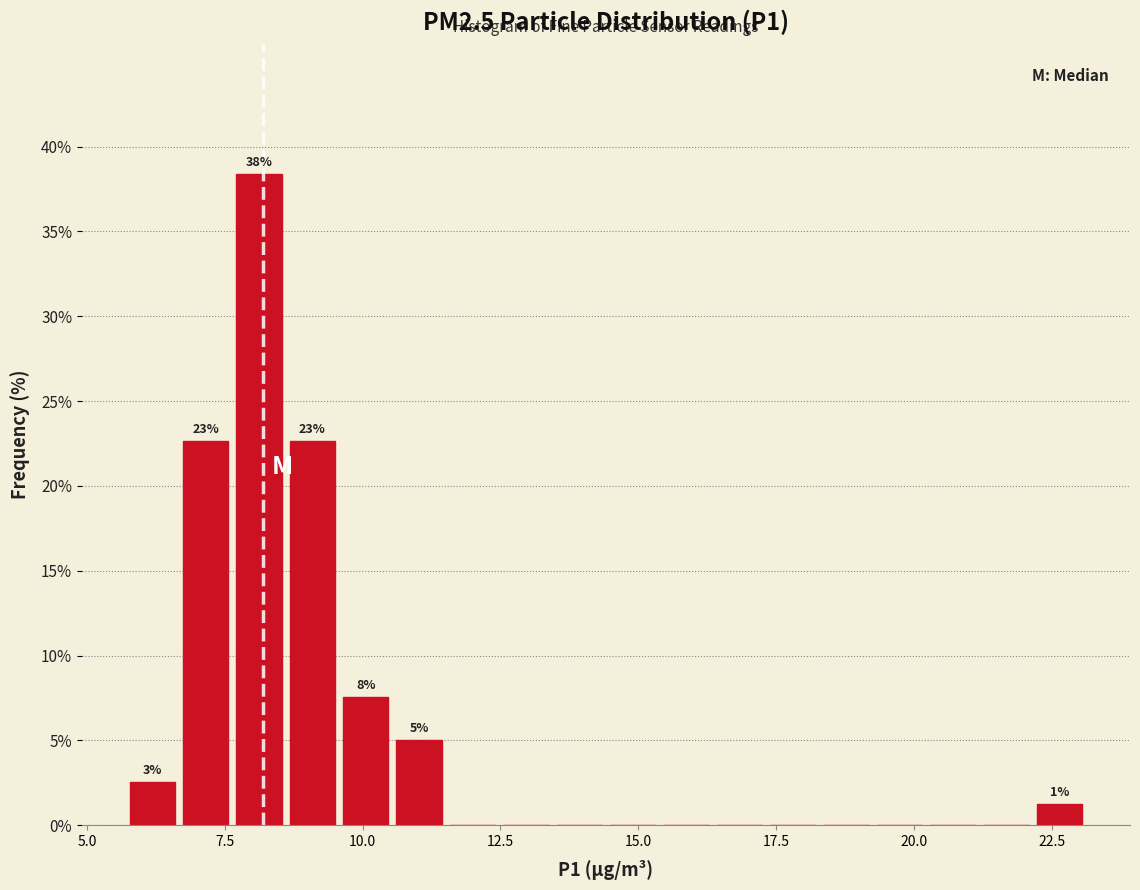

Around what value on the x-axis is the tallest bar? Give the approximate position of its centre, as read against the axis.

8.0